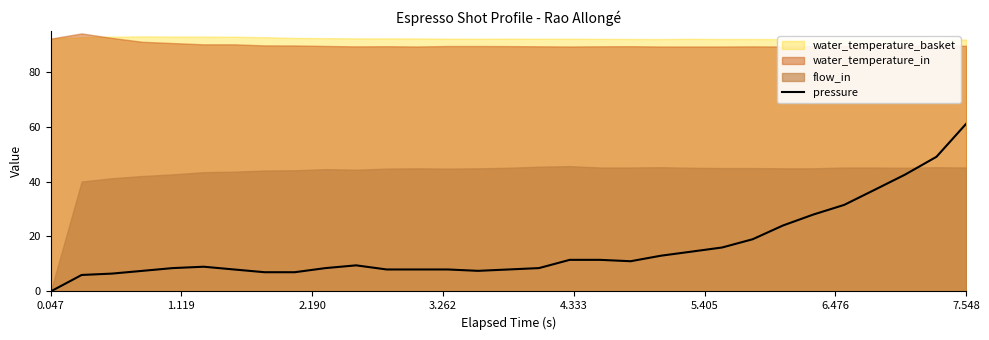

What is the maximum value for pressure?

61.0